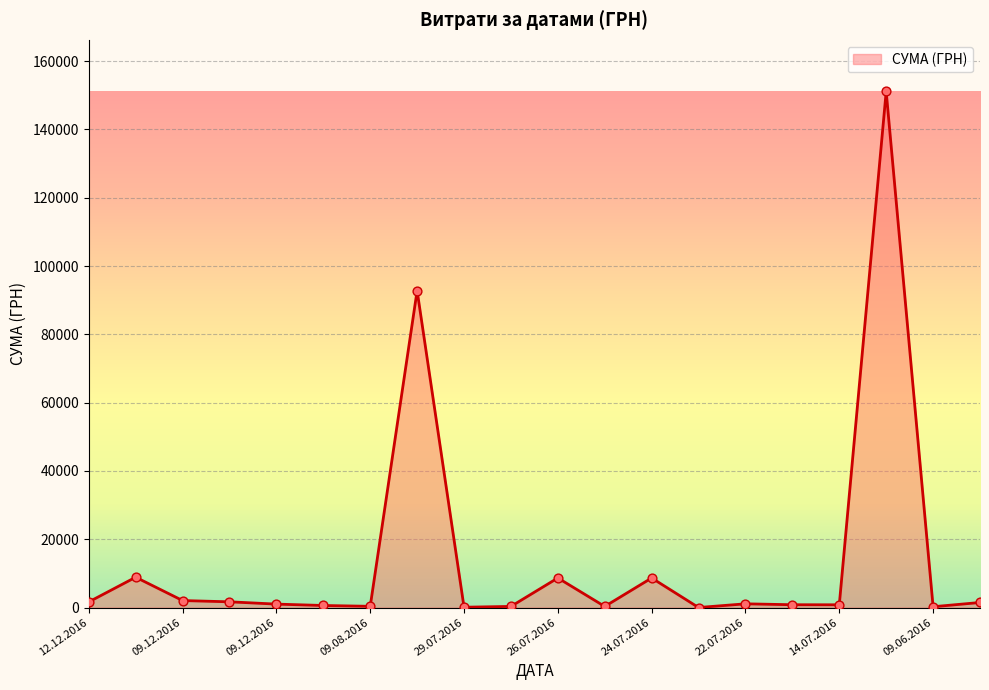

What is the greatest value displayed?

151115.9